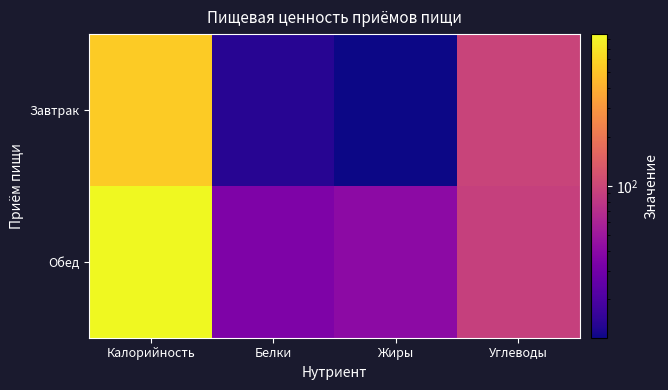

Reading left to right, list all the values displayed in this chart.

Завтрак: Калорийность=544.8	Белки=14.0	Жиры=11.6	Углеводы=96.1
Обед: Калорийность=859.7	Белки=34.5	Жиры=40.7	Углеводы=91.4